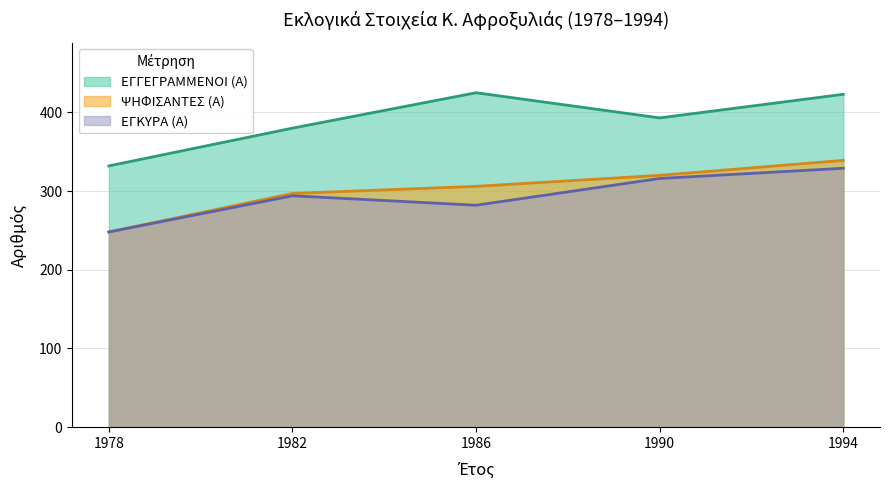

What is the average value of the ΕΓΓΕΓΡΑΜΜΕΝΟΙ (Α) series?

391